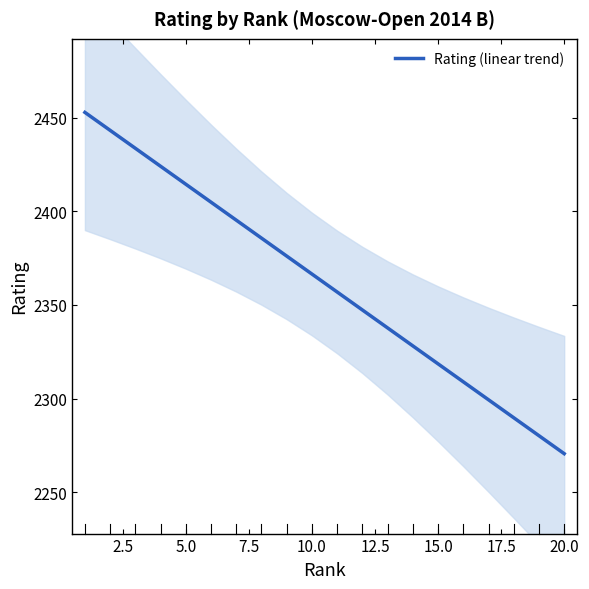

Count the number of data series in this chart.

1